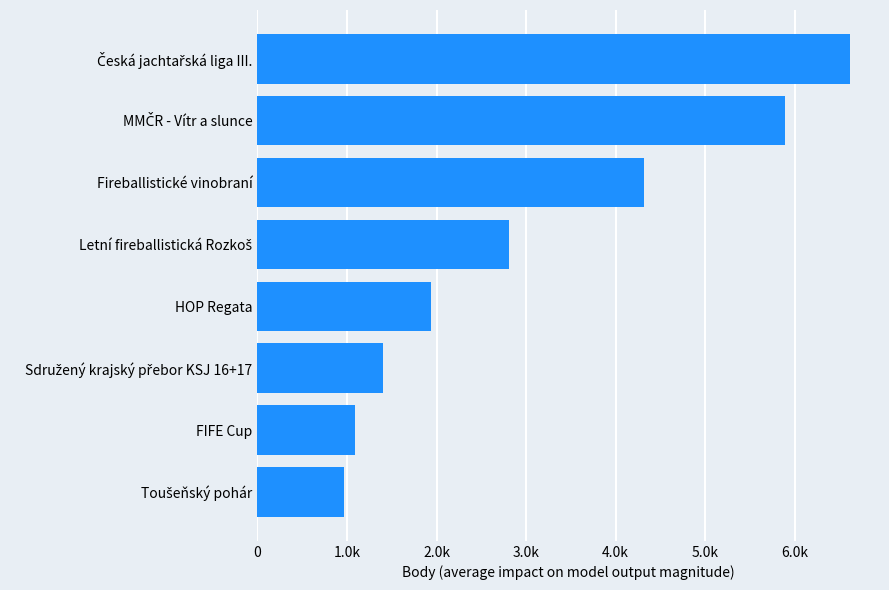

Does the chart contain any negative values?

No